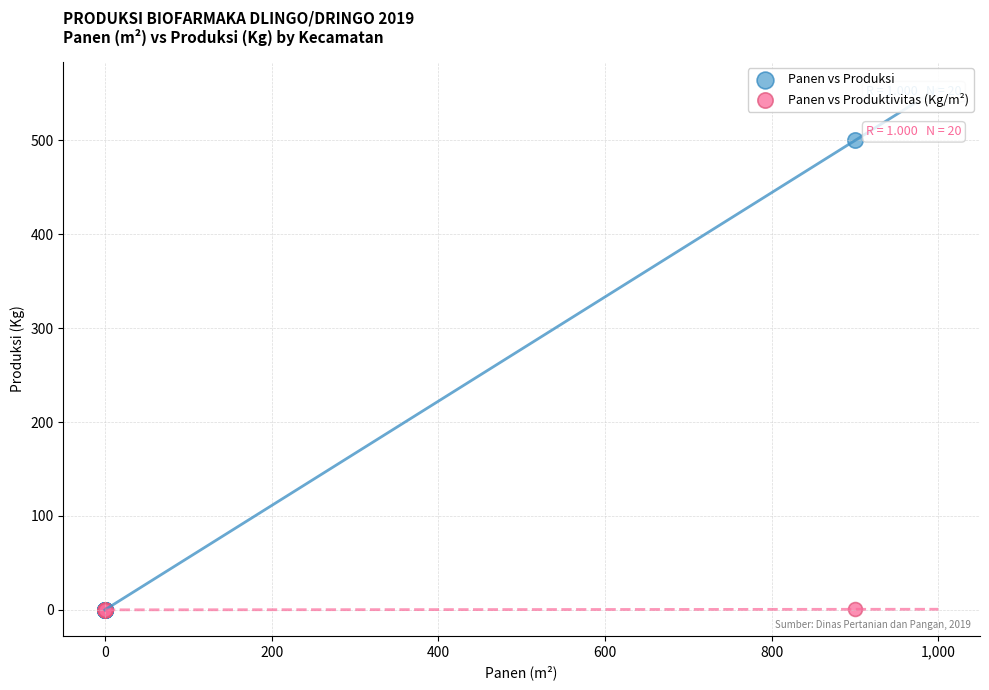

What are all the series names shown in the legend?

Panen vs Produksi, Panen vs Produktivitas (Kg/m²)